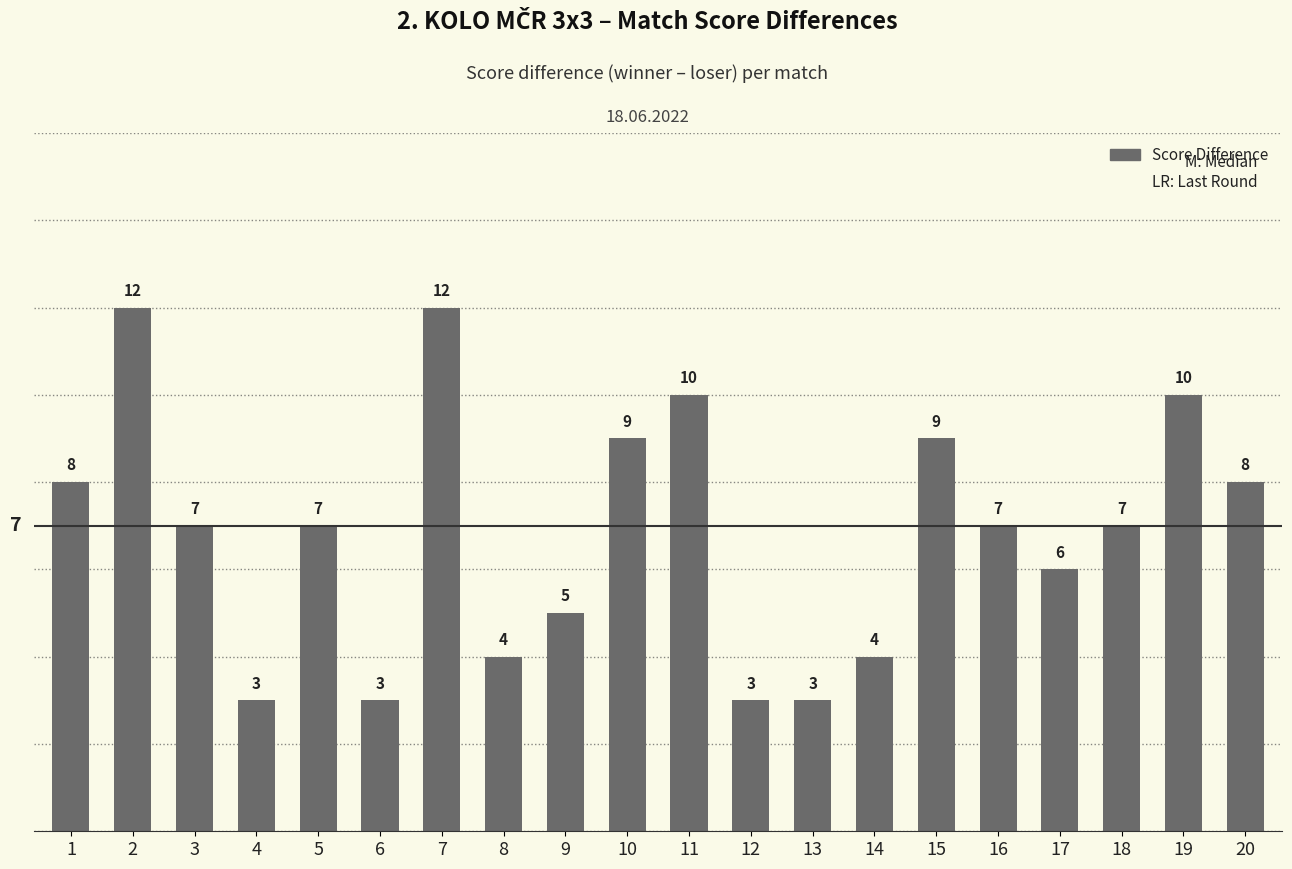

Approximately how many times larger is the value at 17 compared to 19?

0.6